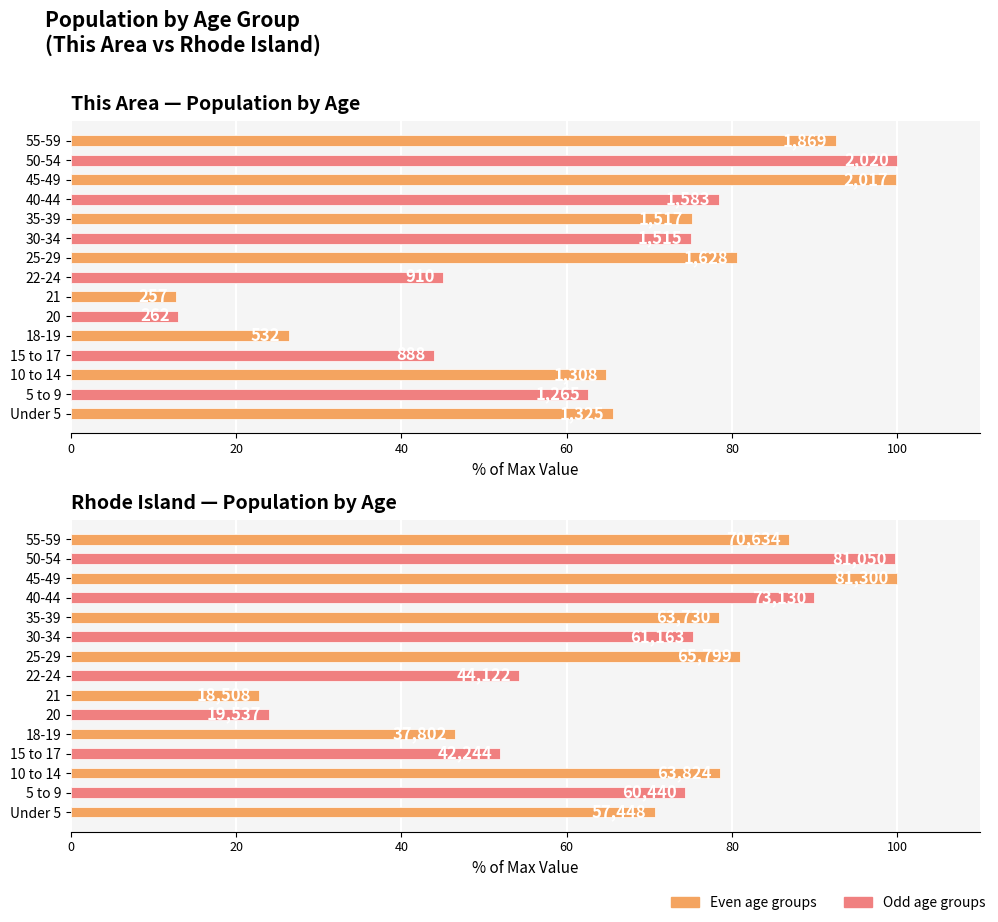

How many groups of bars are there?

15